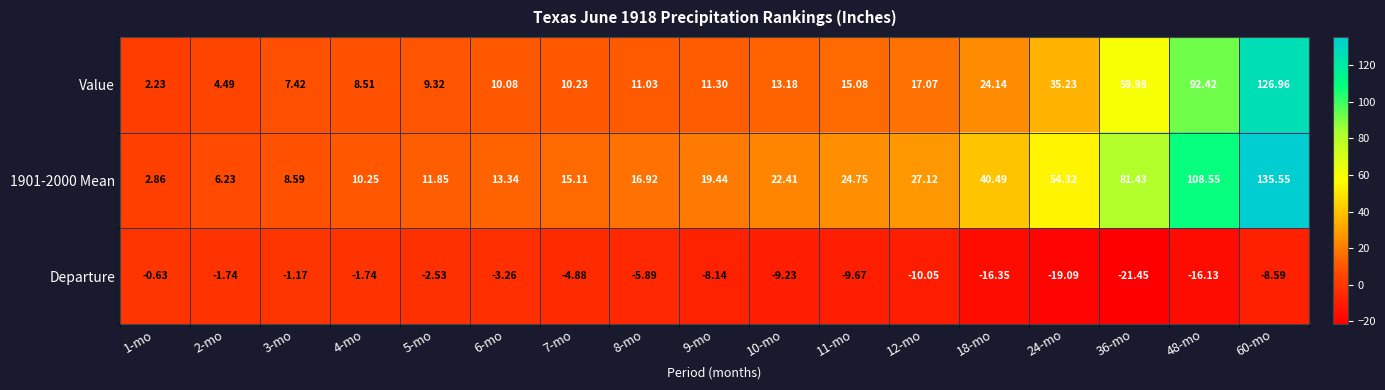

Is the value of Departure at 60-mo greater than the value of Value at 6-mo?

No